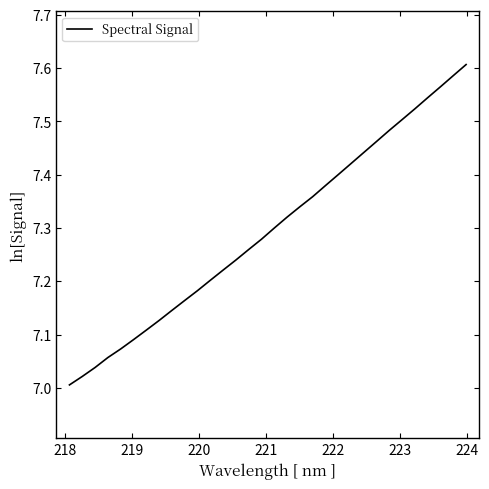

What is the difference between the maximum and minimum values?

0.6